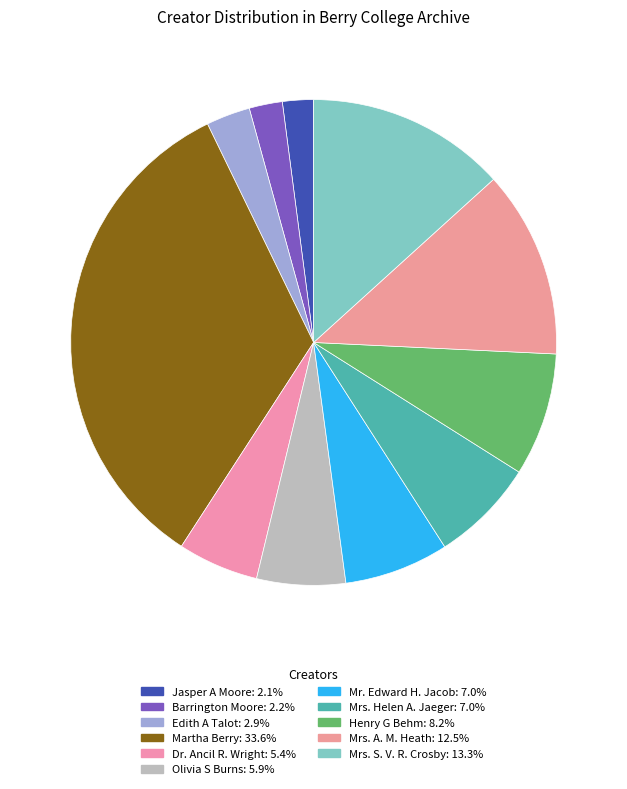

How many segments does this pie chart have?

11